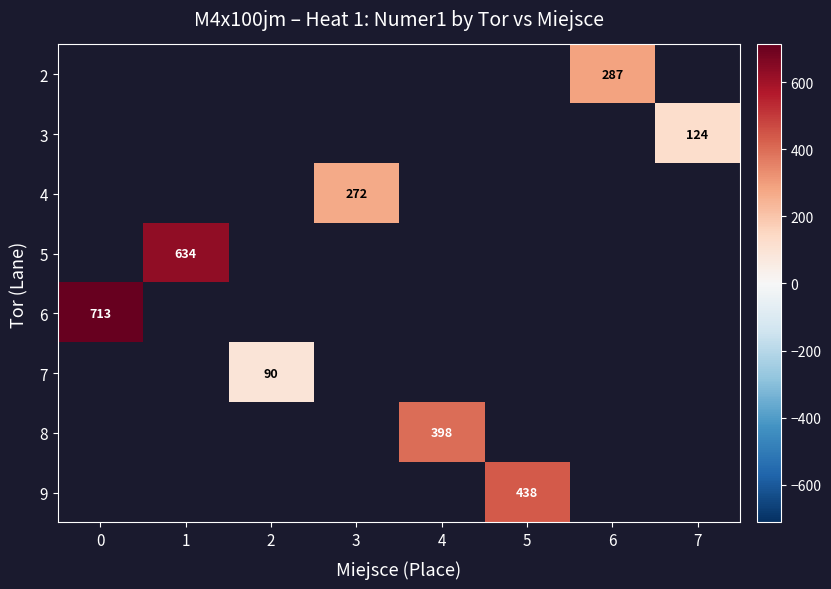

Which label corresponds to the smallest value in the chart?

2